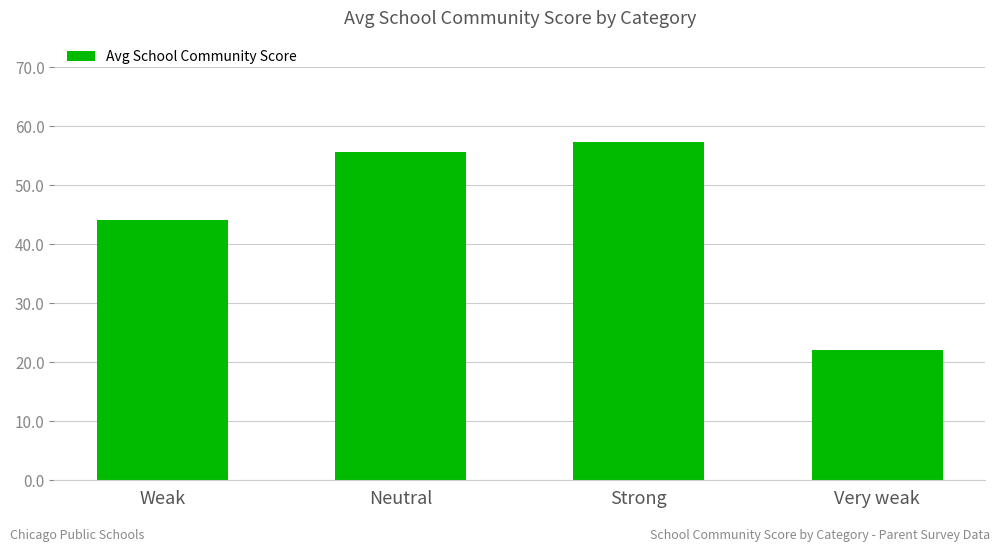

Rank the categories by value from lowest to highest.

Very weak, Weak, Neutral, Strong